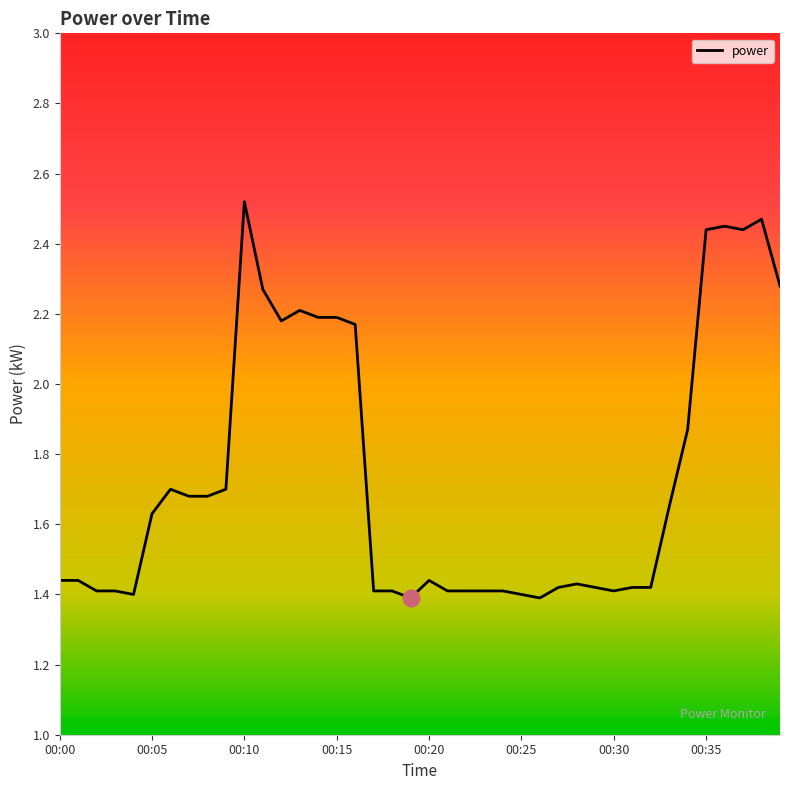

Which label corresponds to the smallest value in the chart?

19